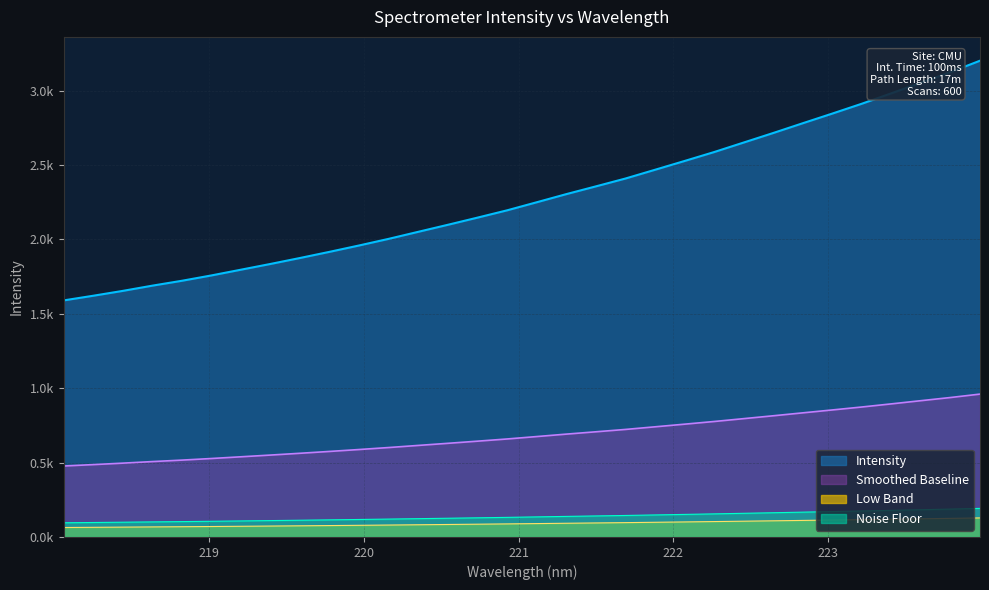

True or false: the data shows 3032.2 at 220.7354.

False